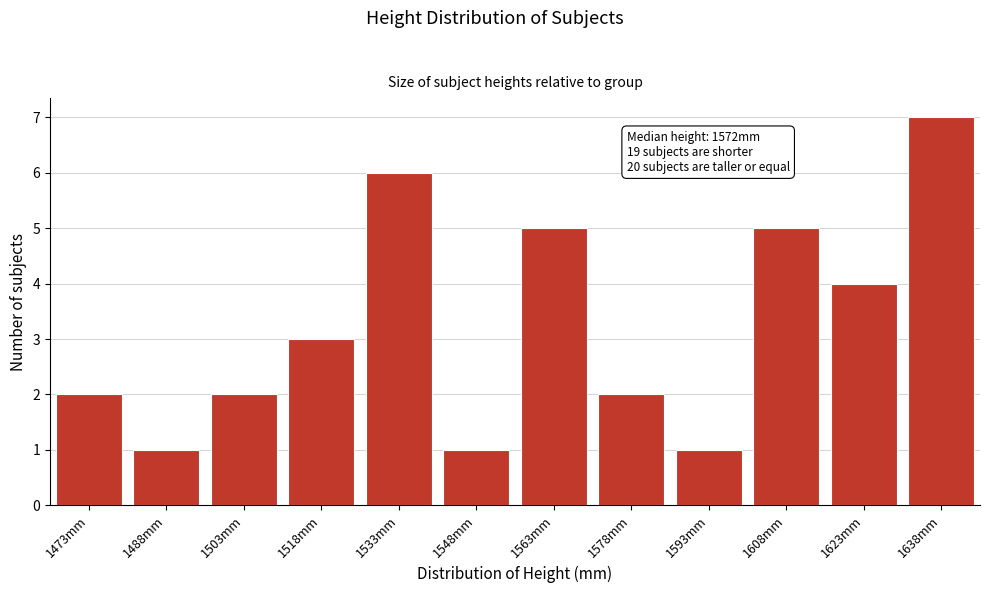

Reading left to right, what are all the values shown in this chart?

1473mm=2	1488mm=1	1503mm=2	1518mm=3	1533mm=6	1548mm=1	1563mm=5	1578mm=2	1593mm=1	1608mm=5	1623mm=4	1638mm=7